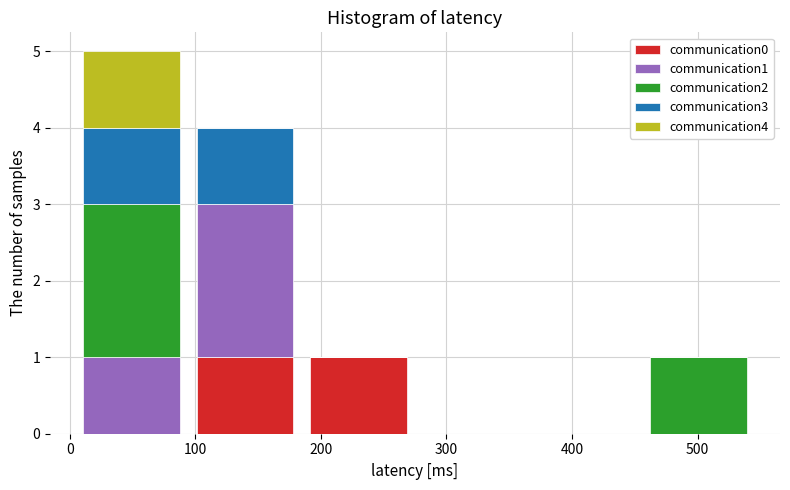

Reading left to right, transcribe this chart: for each stacked bar, give the range it covers on the x-axis and its total height. Neither the bar edges nor the heights are printed on the chart, so give them approximately, as read against the axes.

0 to 90: 5
90 to 180: 4
180 to 280: 1
280 to 370: 0
370 to 460: 0
460 to 550: 1